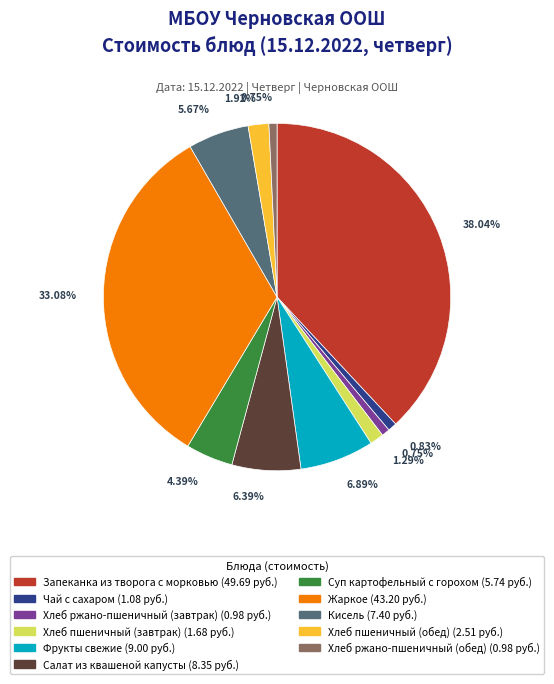

What percentage is the Запеканка из творога с морковью slice, to the nearest percent?

38%